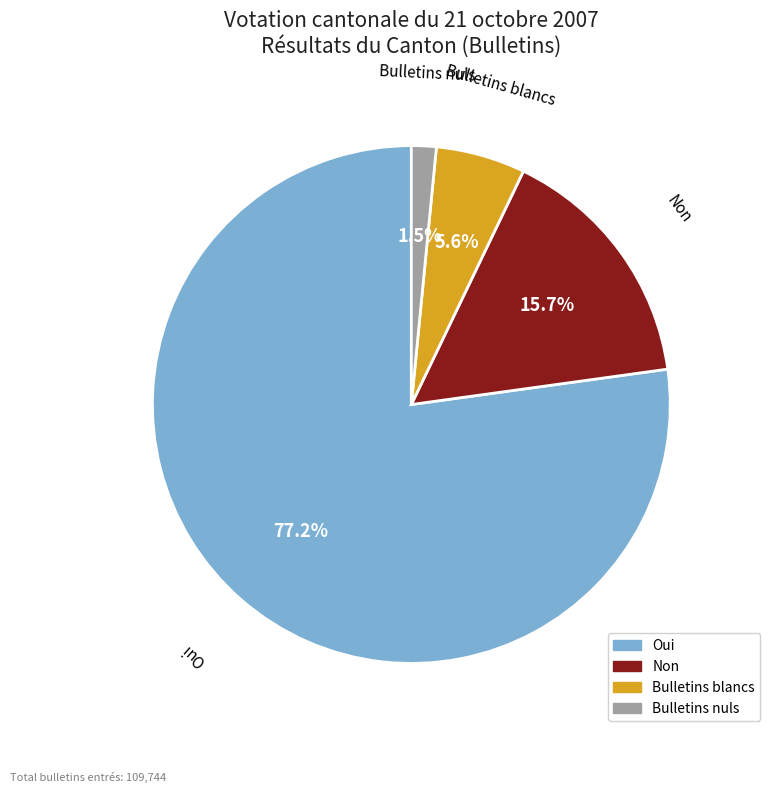

Rank the categories by value from lowest to highest.

Bulletins nuls, Bulletins blancs, Non, Oui